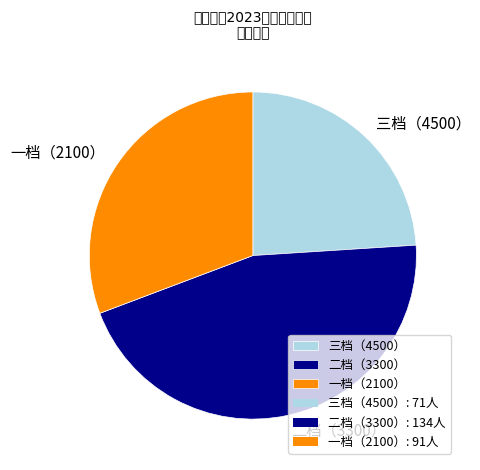

Count the number of slices in the pie.

3